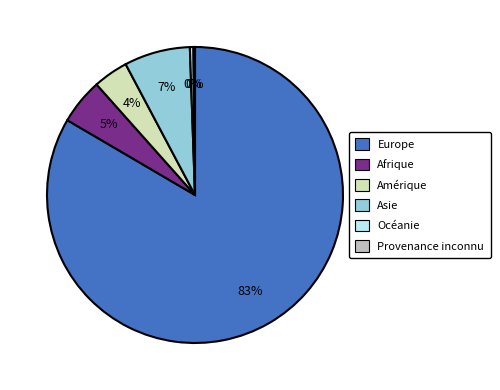

Do Amérique and Europe together represent more than half of the pie?

Yes